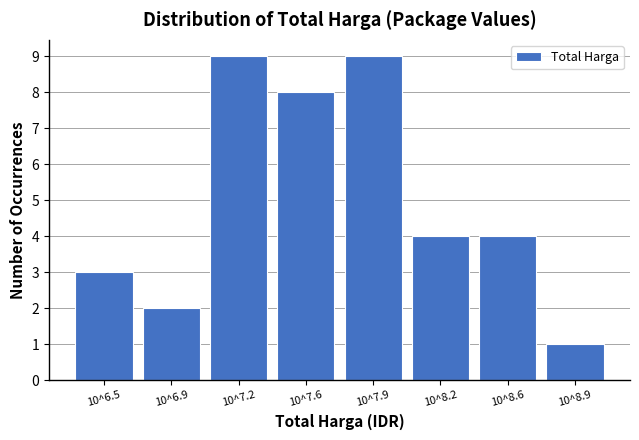

Reading left to right, list all the values displayed in this chart.

10^6.5=3	10^6.9=2	10^7.2=9	10^7.6=8	10^7.9=9	10^8.2=4	10^8.6=4	10^8.9=1